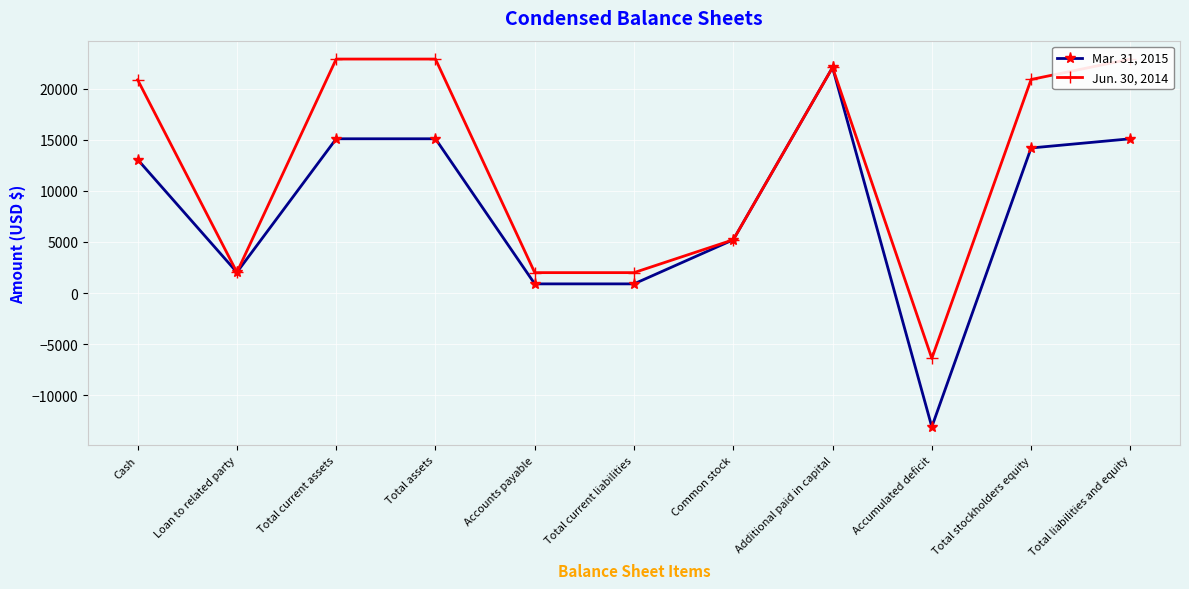

In Mar. 31, 2015, how many points are higher than both neighbors (excluding endpoints)?

1